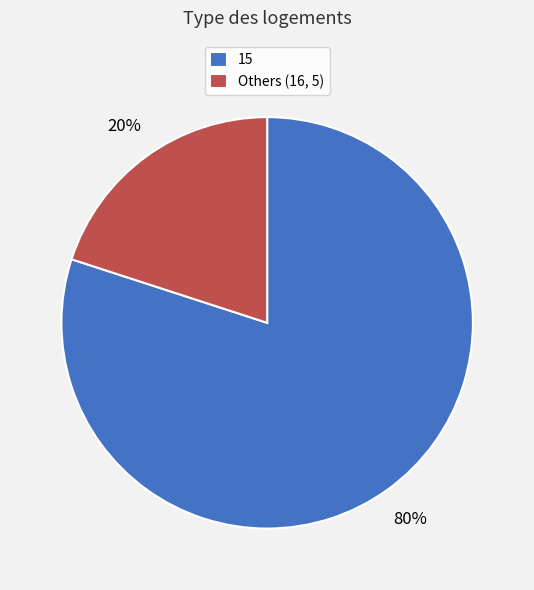

Approximately how many times larger is the value at 15 compared to Others (16, 5)?

4.0